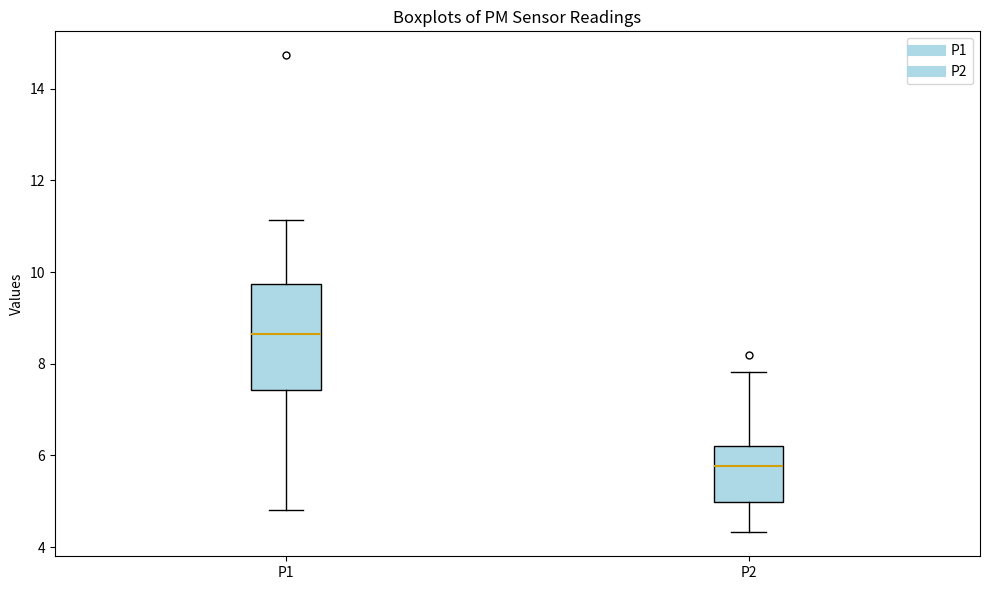

Reading left to right, read every box against the y-axis: the position of its median line, the range the box covers, and the ends of its whiskers. The values are not printed on the chart, so give them approximately, as read against the axis.

P1: median 8.6, box 7.4 to 9.8, whiskers 4.8 to 11.2
P2: median 5.8, box 5.0 to 6.2, whiskers 4.4 to 7.8